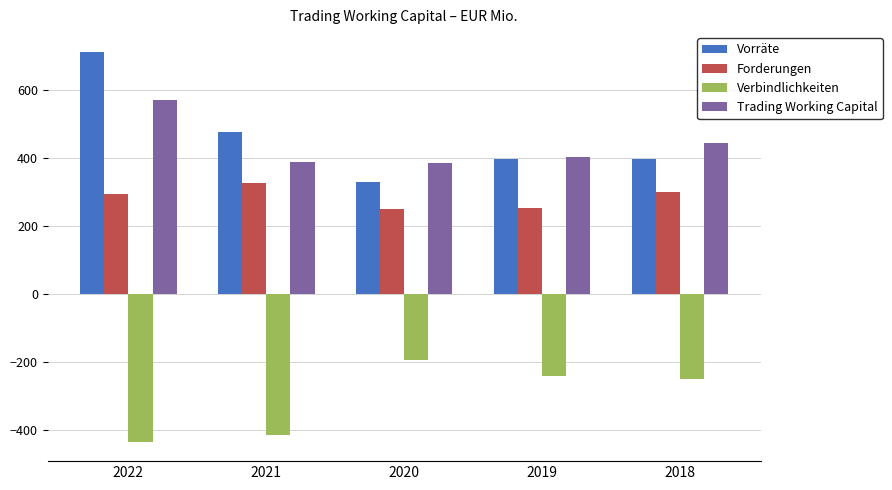

Where does the Forderungen series first go above 293?

2022